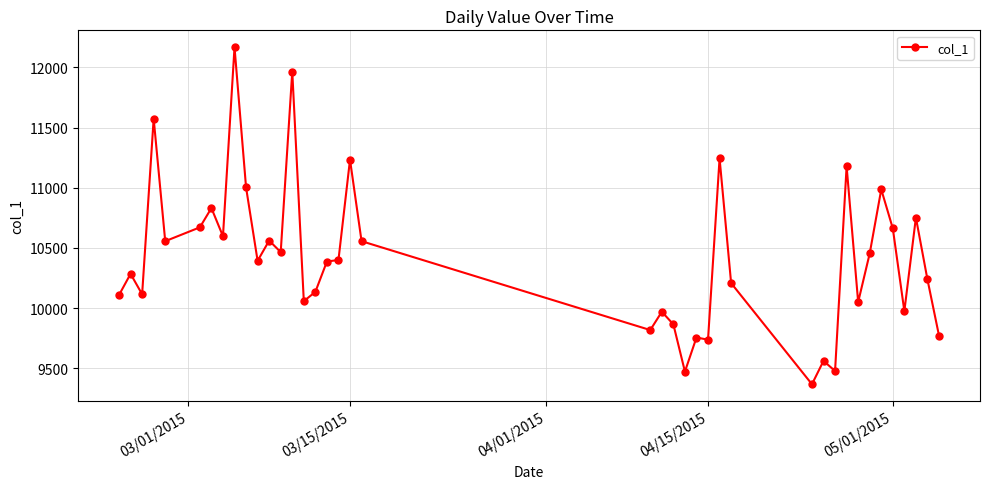

What is the minimum value shown in the chart?

9368